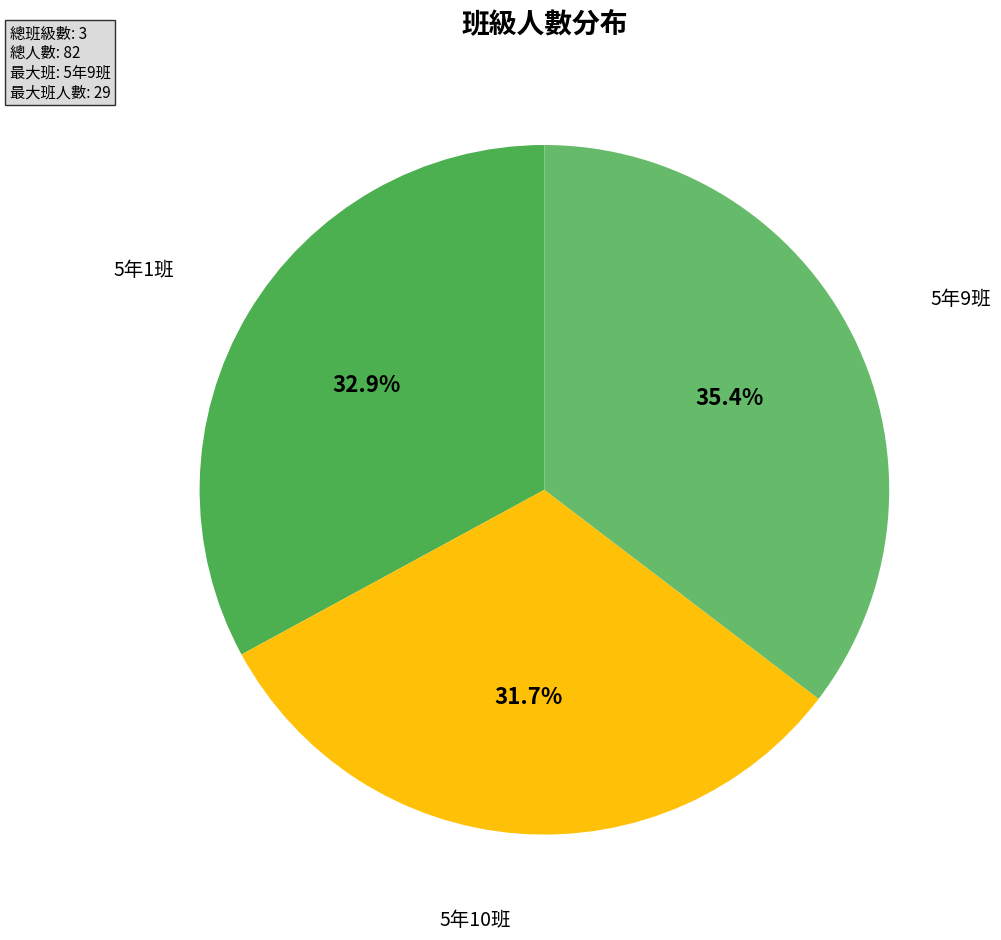

To the nearest percent, what is the difference between the 5年1班 and 5年10班 slice percentages?

1%